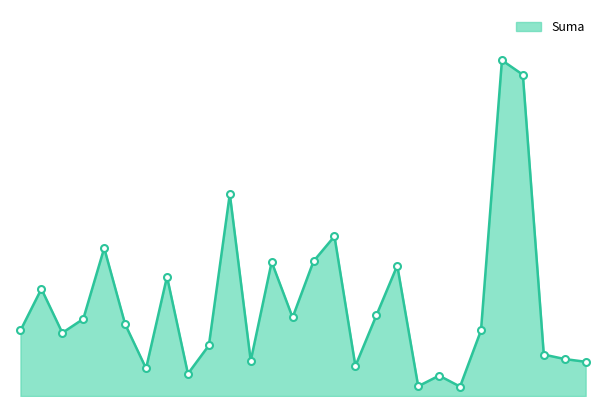

What is the smallest value displayed?

46.8